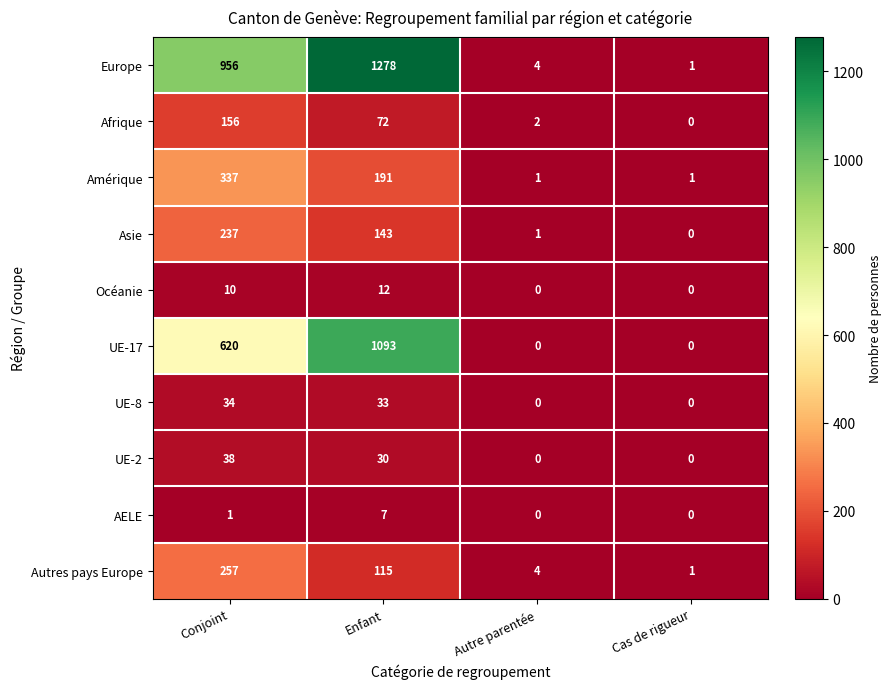

Which series has the largest range (max minus min)?

Europe